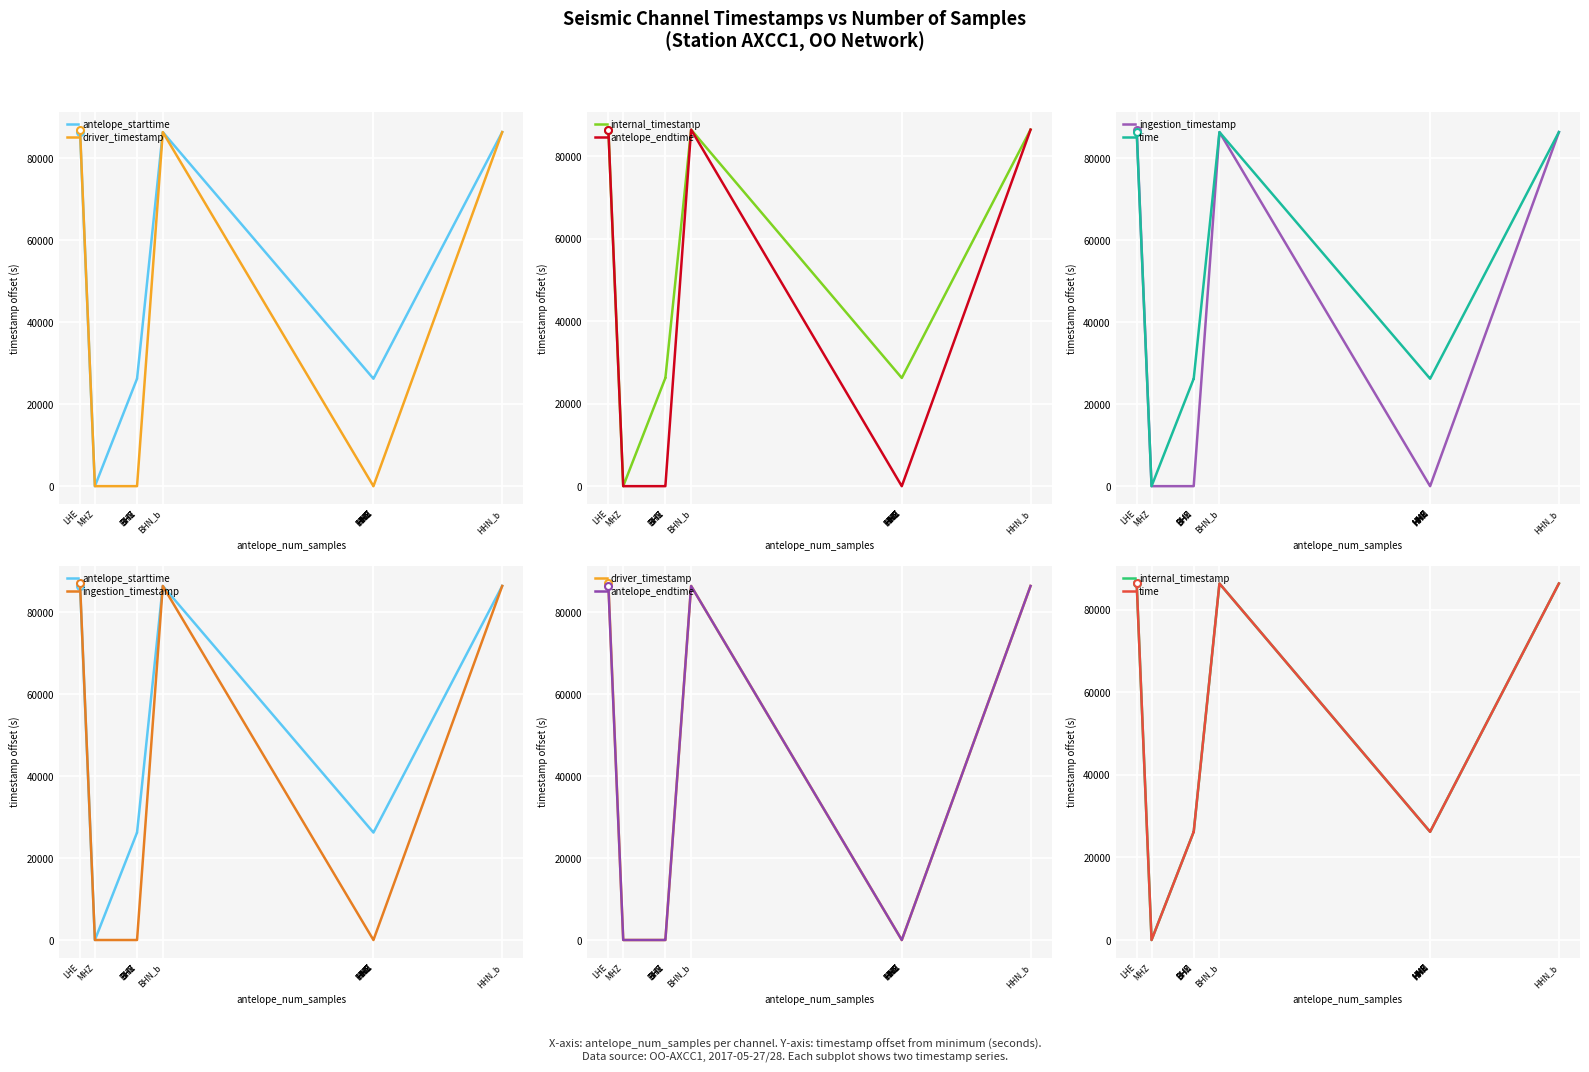

At which category does ingestion_timestamp reach its first local peak?

BHN_b